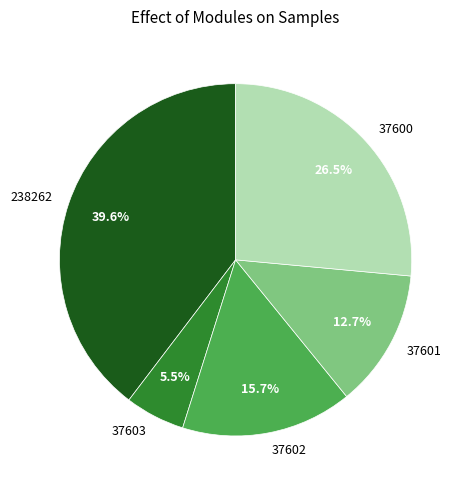

To the nearest percent, what is the difference between the 37603 and 37601 slice percentages?

7%